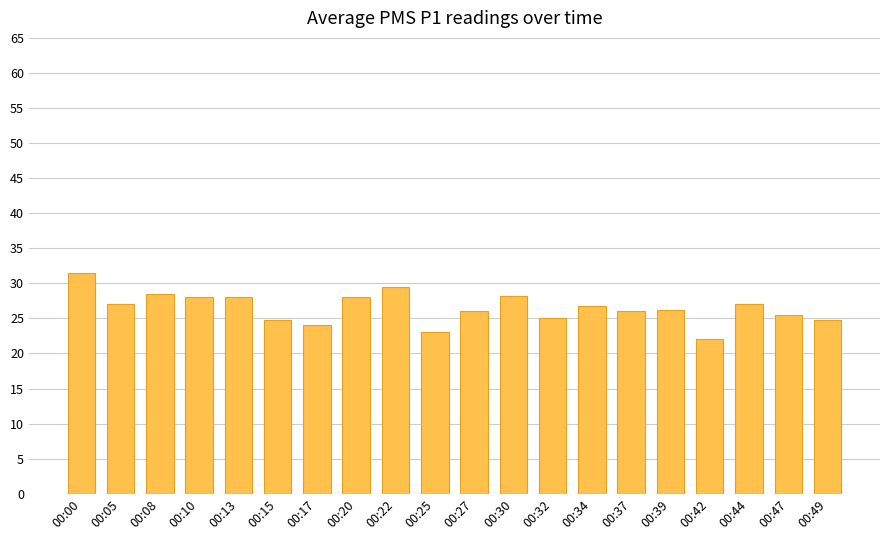

What is the maximum value shown in the chart?

31.5